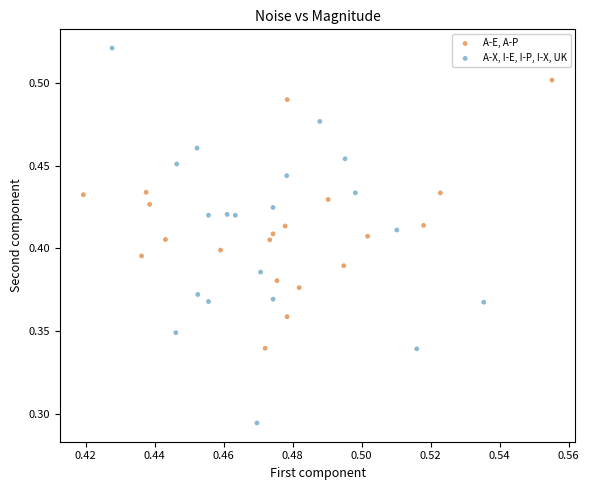

What are all the series names shown in the legend?

A-E, A-P, A-X, I-E, I-P, I-X, UK